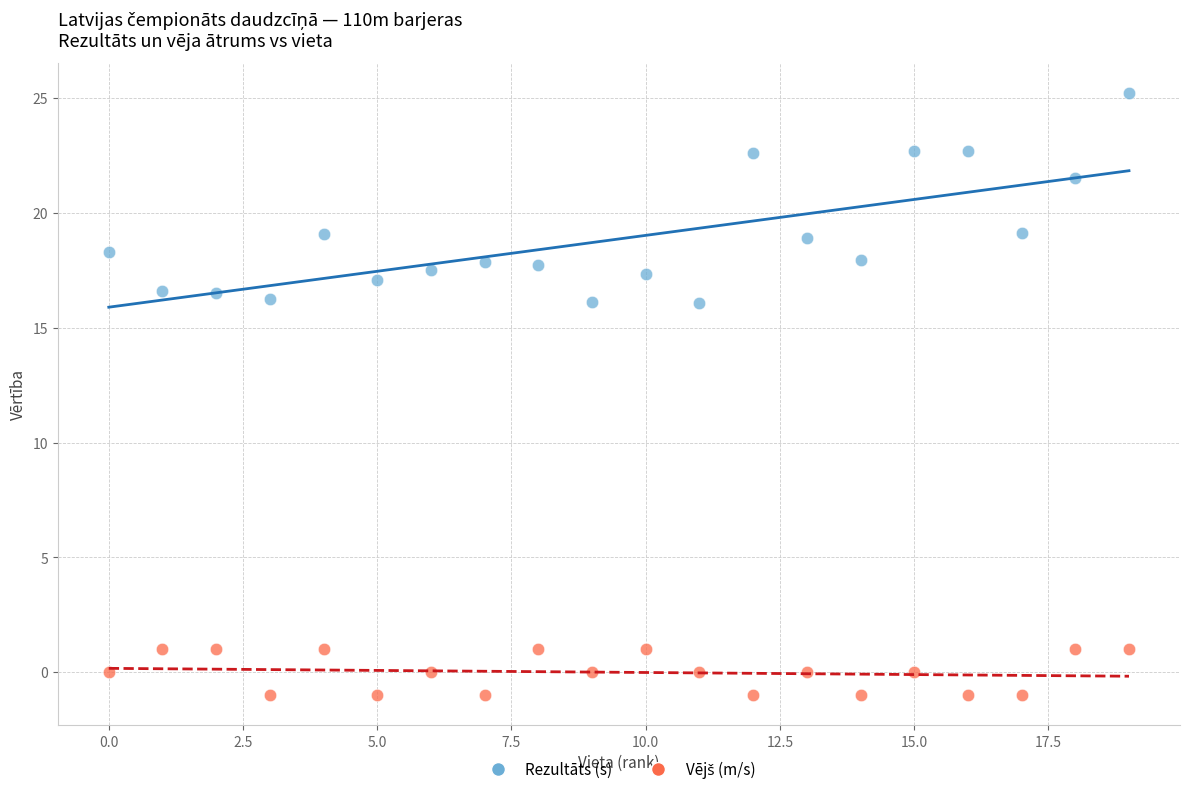

Across all data points, what is the range of Y values (max minus min)?

26.2